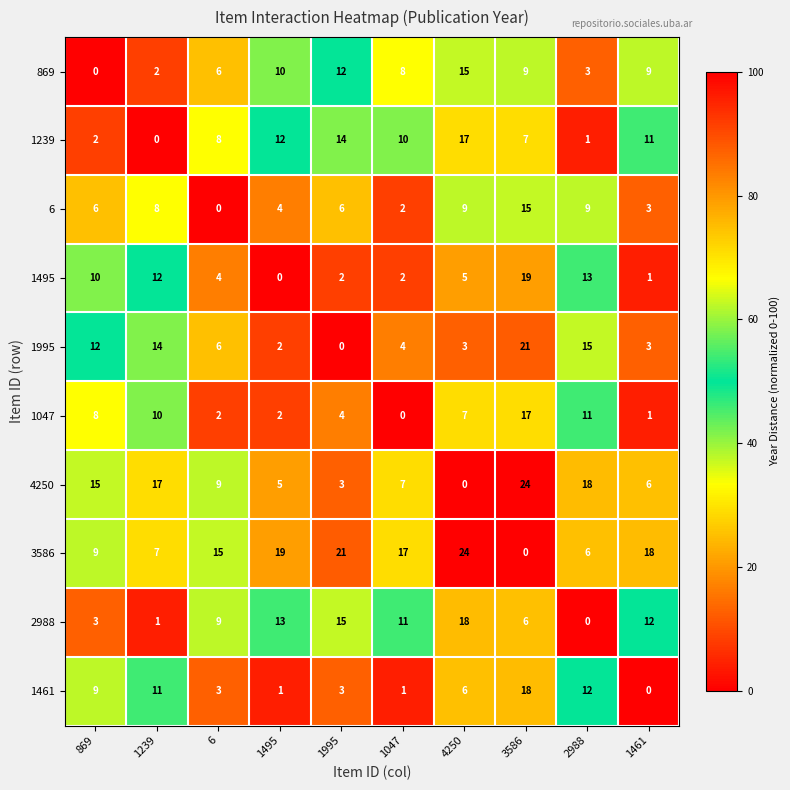

Is it true that 1461 equals 1 at 1495?

True